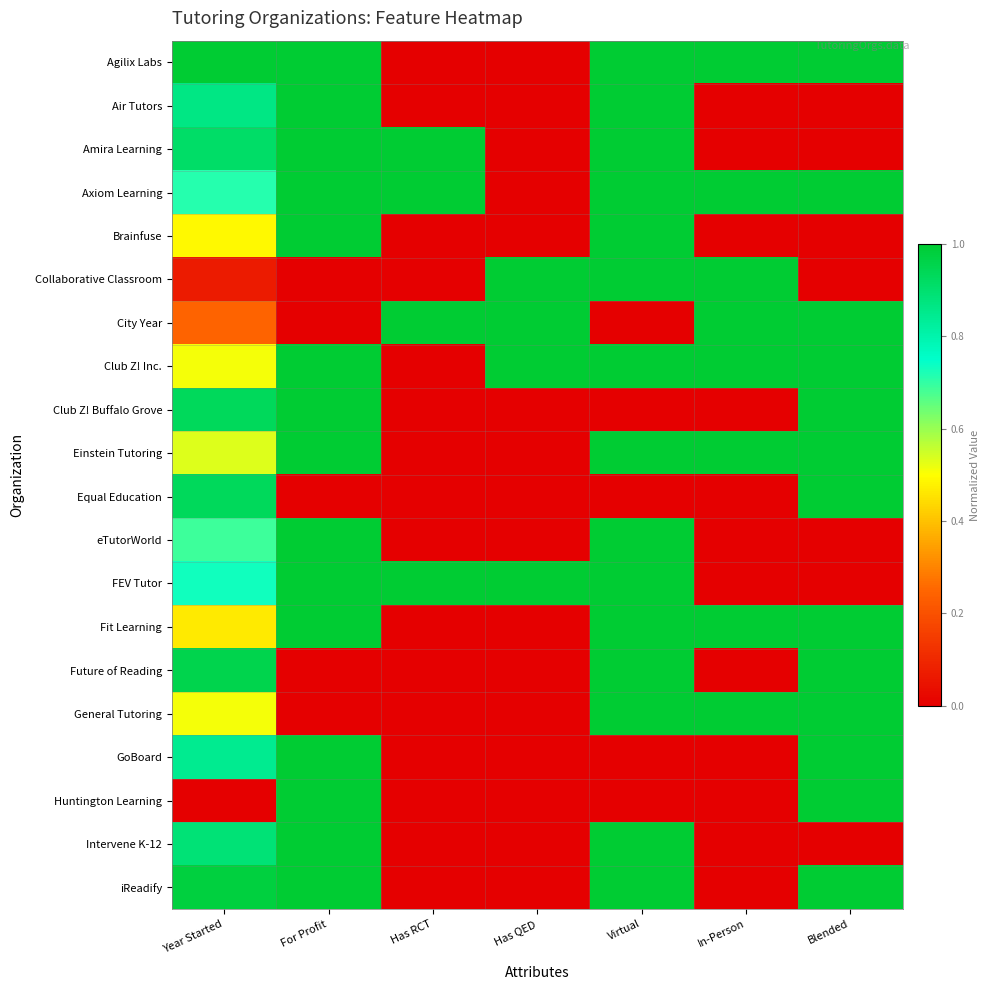

Reading left to right, extract all data points from this chart.

Agilix Labs: Year Started=1.0	For Profit=1.0	Has RCT=0.0	Has QED=0.0	Virtual=1.0	In-Person=1.0	Blended=1.0
Air Tutors: Year Started=0.9	For Profit=1.0	Has RCT=0.0	Has QED=0.0	Virtual=1.0	In-Person=0.0	Blended=0.0
Amira Learning: Year Started=0.9	For Profit=1.0	Has RCT=1.0	Has QED=0.0	Virtual=1.0	In-Person=0.0	Blended=0.0
Axiom Learning: Year Started=0.7	For Profit=1.0	Has RCT=1.0	Has QED=0.0	Virtual=1.0	In-Person=1.0	Blended=1.0
Brainfuse: Year Started=0.5	For Profit=1.0	Has RCT=0.0	Has QED=0.0	Virtual=1.0	In-Person=0.0	Blended=0.0
Collaborative Classroom: Year Started=0.1	For Profit=0.0	Has RCT=0.0	Has QED=1.0	Virtual=1.0	In-Person=1.0	Blended=0.0
City Year: Year Started=0.2	For Profit=0.0	Has RCT=1.0	Has QED=1.0	Virtual=0.0	In-Person=1.0	Blended=1.0
Club Z! Inc.: Year Started=0.5	For Profit=1.0	Has RCT=0.0	Has QED=1.0	Virtual=1.0	In-Person=1.0	Blended=1.0
Club Z! Buffalo Grove: Year Started=0.9	For Profit=1.0	Has RCT=0.0	Has QED=0.0	Virtual=0.0	In-Person=0.0	Blended=1.0
Einstein Tutoring: Year Started=0.5	For Profit=1.0	Has RCT=0.0	Has QED=0.0	Virtual=1.0	In-Person=1.0	Blended=1.0
Equal Education: Year Started=0.9	For Profit=0.0	Has RCT=0.0	Has QED=0.0	Virtual=0.0	In-Person=0.0	Blended=1.0
eTutorWorld: Year Started=0.7	For Profit=1.0	Has RCT=0.0	Has QED=0.0	Virtual=1.0	In-Person=0.0	Blended=0.0
FEV Tutor: Year Started=0.7	For Profit=1.0	Has RCT=1.0	Has QED=1.0	Virtual=1.0	In-Person=0.0	Blended=0.0
Fit Learning: Year Started=0.5	For Profit=1.0	Has RCT=0.0	Has QED=0.0	Virtual=1.0	In-Person=1.0	Blended=1.0
Future of Reading: Year Started=1.0	For Profit=0.0	Has RCT=0.0	Has QED=0.0	Virtual=1.0	In-Person=0.0	Blended=1.0
General Tutoring: Year Started=0.5	For Profit=0.0	Has RCT=0.0	Has QED=0.0	Virtual=1.0	In-Person=1.0	Blended=1.0
GoBoard: Year Started=0.8	For Profit=1.0	Has RCT=0.0	Has QED=0.0	Virtual=0.0	In-Person=0.0	Blended=1.0
Huntington Learning: Year Started=0.0	For Profit=1.0	Has RCT=0.0	Has QED=0.0	Virtual=0.0	In-Person=0.0	Blended=1.0
Intervene K-12: Year Started=0.9	For Profit=1.0	Has RCT=0.0	Has QED=0.0	Virtual=1.0	In-Person=0.0	Blended=0.0
iReadify: Year Started=1.0	For Profit=1.0	Has RCT=0.0	Has QED=0.0	Virtual=1.0	In-Person=0.0	Blended=1.0